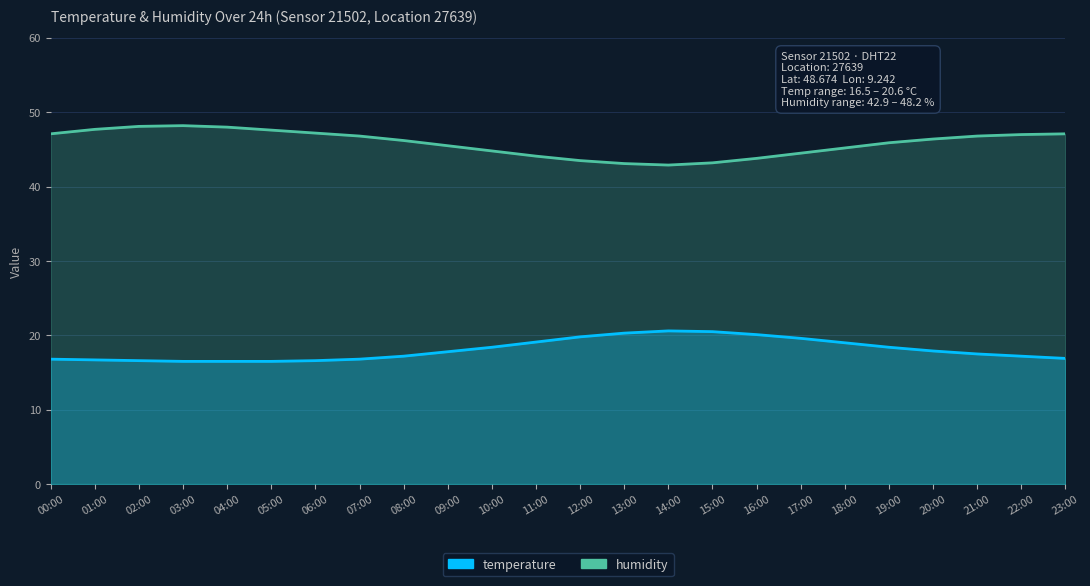

What is the highest value of the humidity series?

48.2